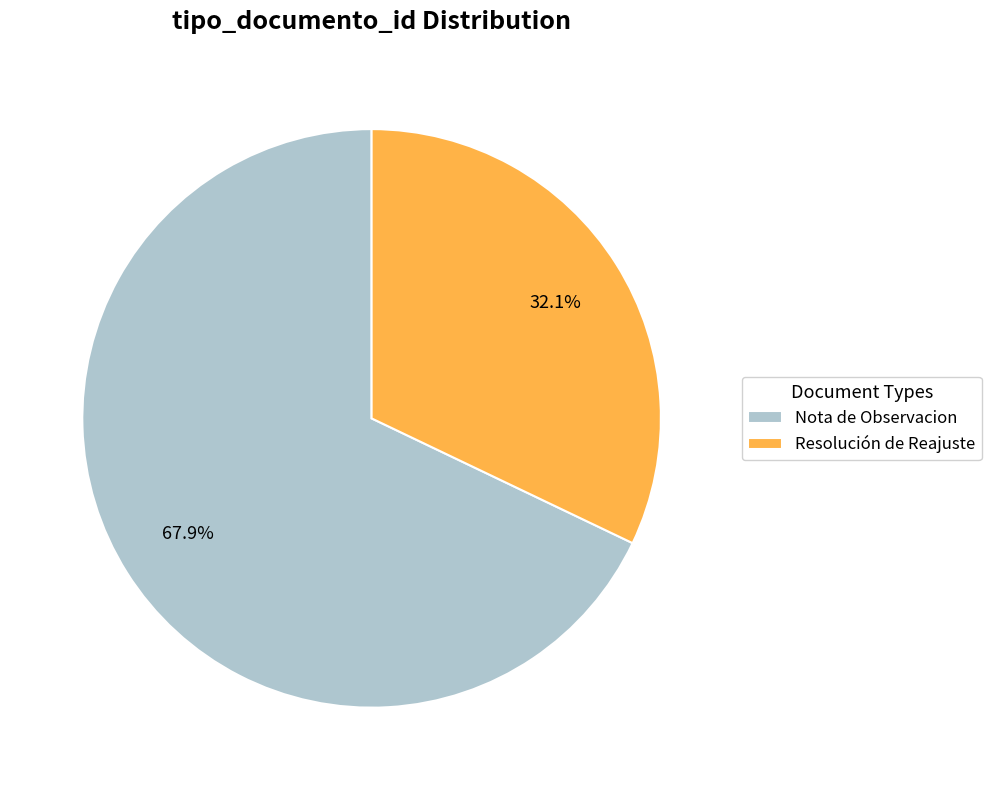

Do Resolución de Reajuste and Nota de Observacion together represent more than half of the pie?

Yes